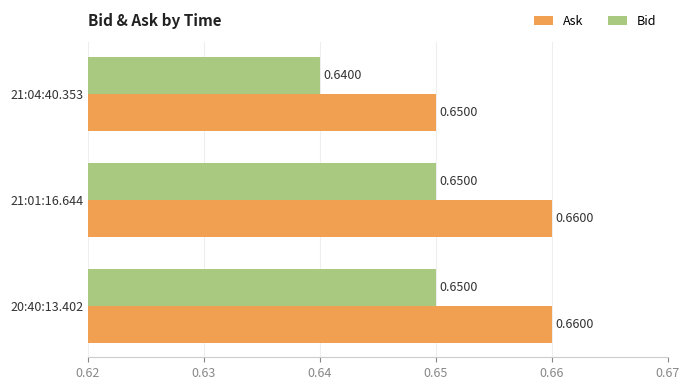

What is the total value across all series at 20:40:13.402?

1.3